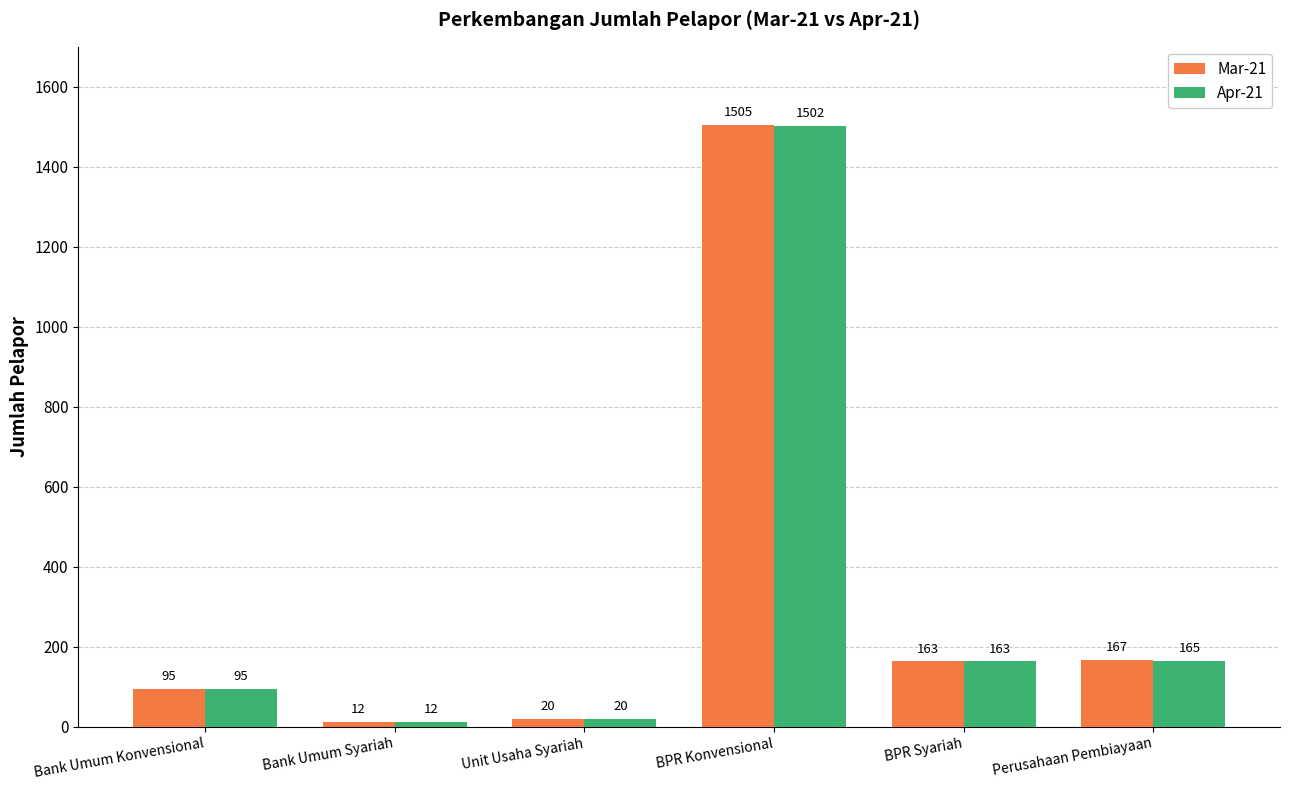

Which category has the lowest value across all series?

Bank Umum Syariah